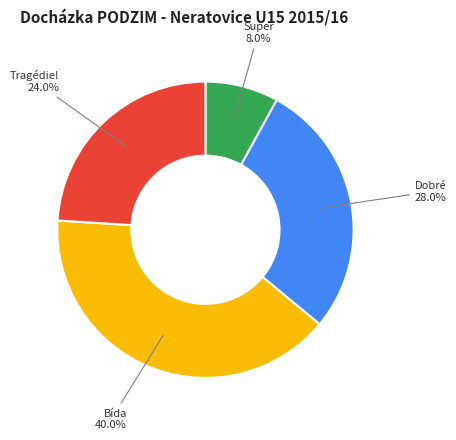

Is there any slice that represents more than half of the pie?

No